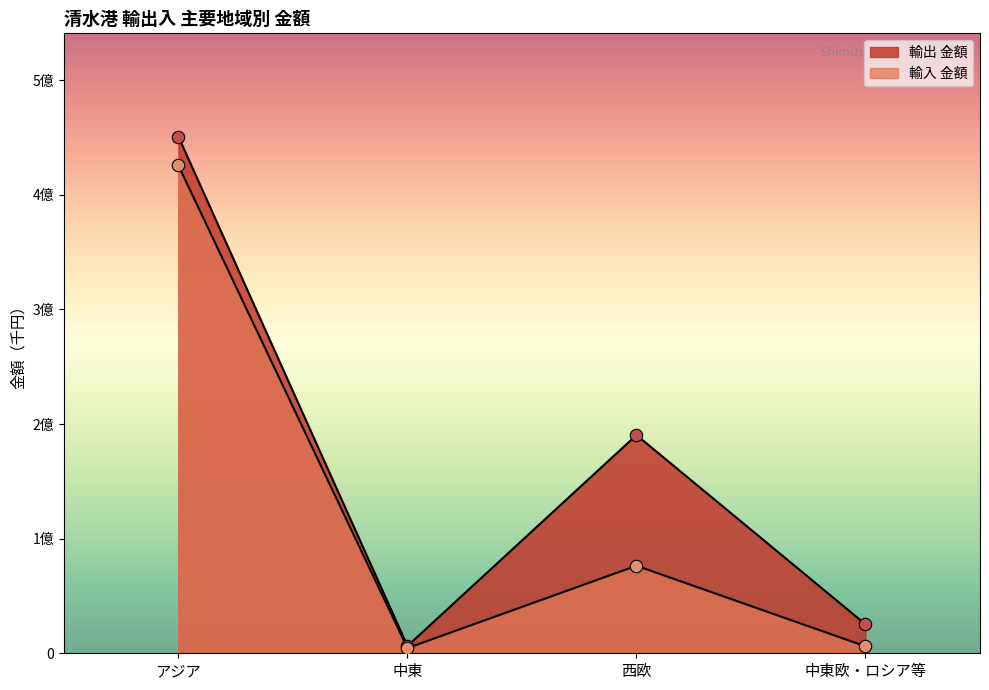

At how many categories does at least one series exceed 332131879?

1